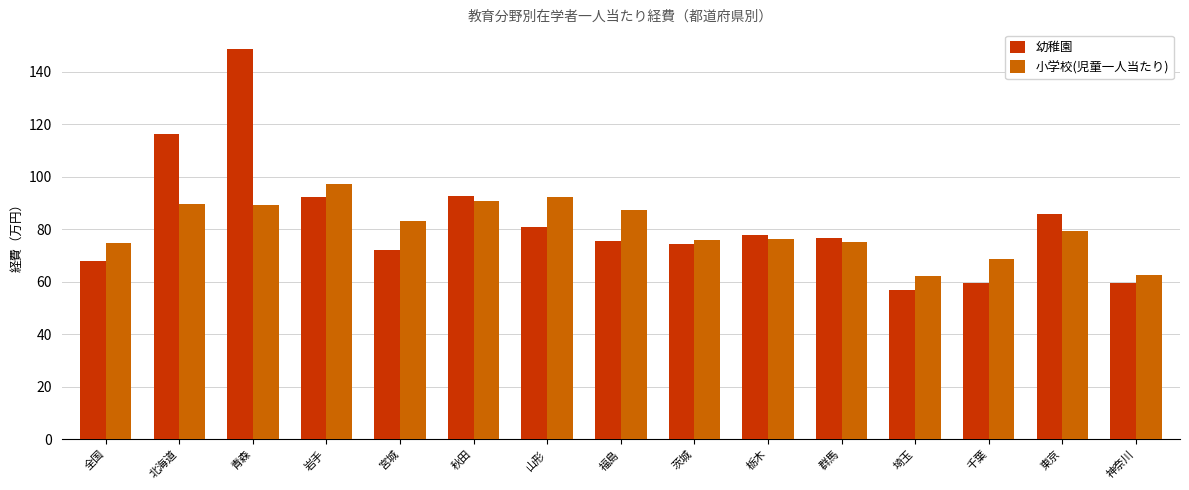

The 幼稚園 series shows 59.5 at 千葉. True or false?

True